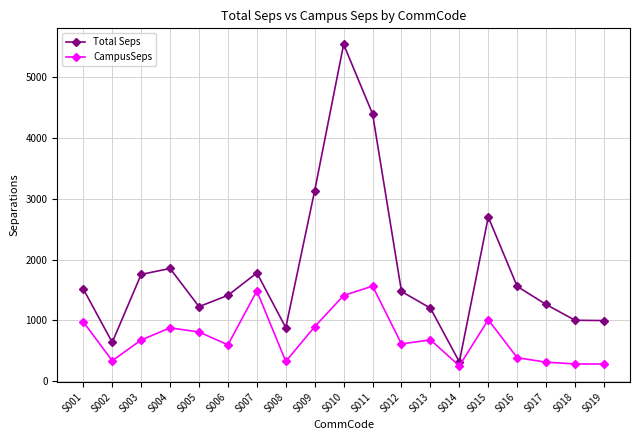

At which label does Total Seps reach its minimum?

S014